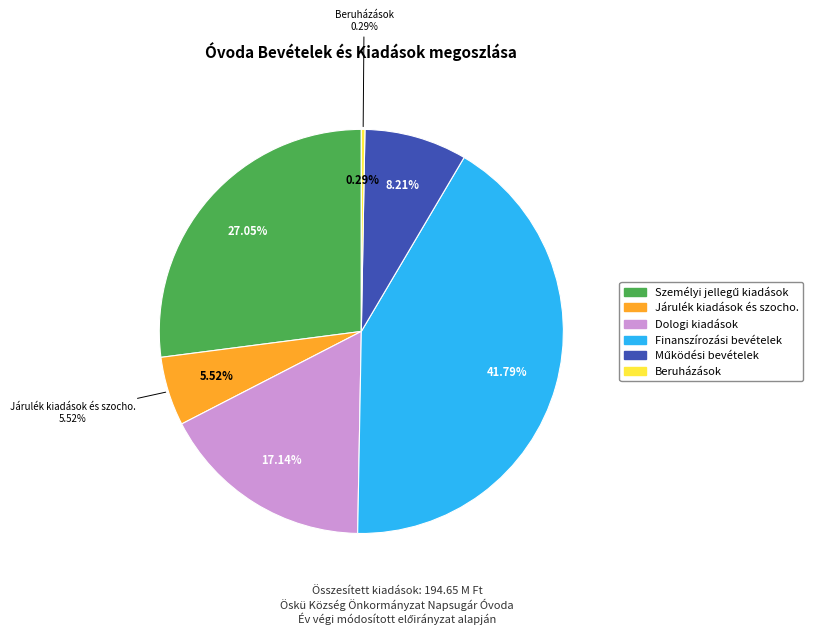

Approximately how many times larger is the value at Finanszírozási bevételek compared to Működési bevételek?

5.1